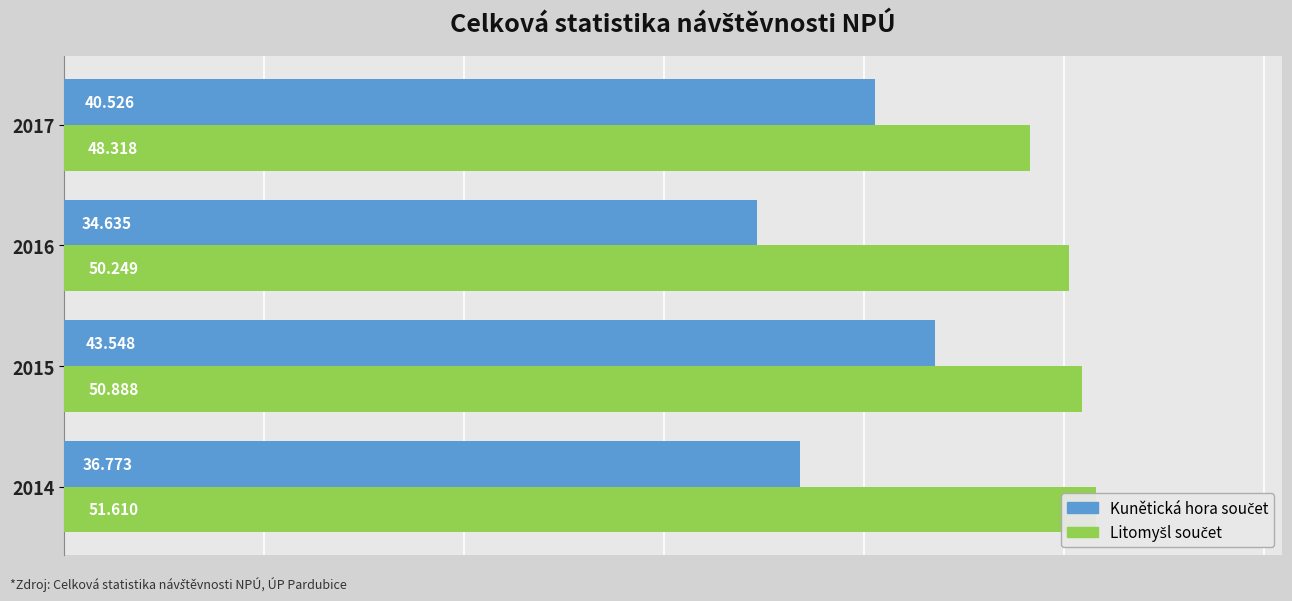

Is the value of Kunětická hora součet at 2015 greater than the value of Litomyšl součet at 2017?

No